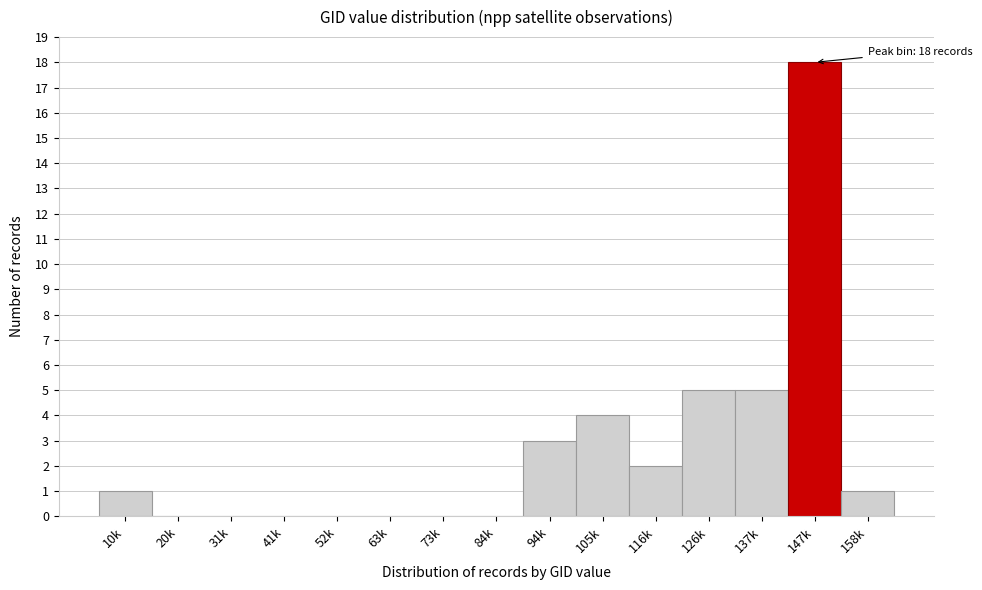

Reading left to right, list all the values displayed in this chart.

10k=1	20k=0	31k=0	41k=0	52k=0	63k=0	73k=0	84k=0	94k=3	105k=4	116k=2	126k=5	137k=5	147k=18	158k=1